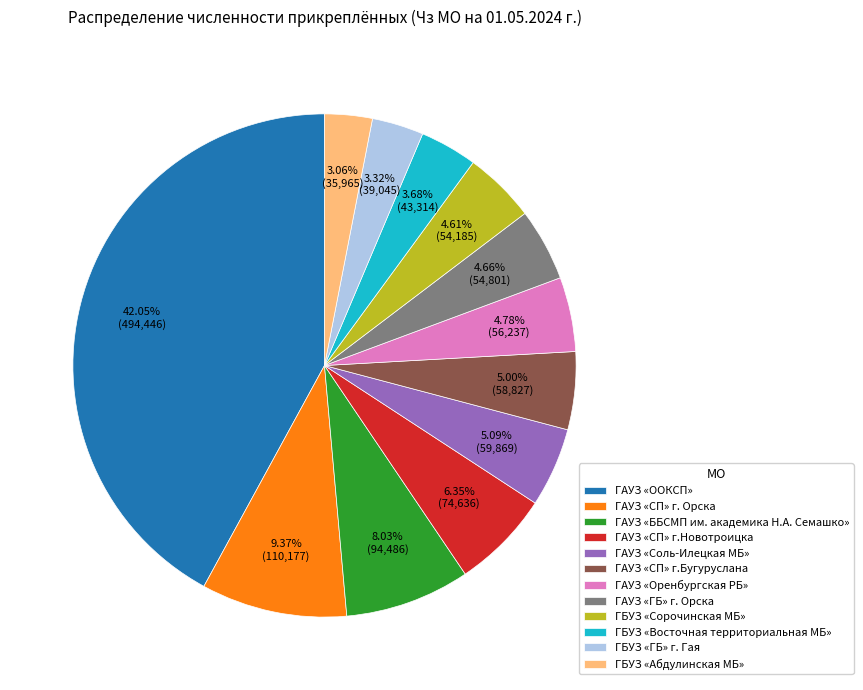

Which slice is the largest?

ГАУЗ «ООКСП»